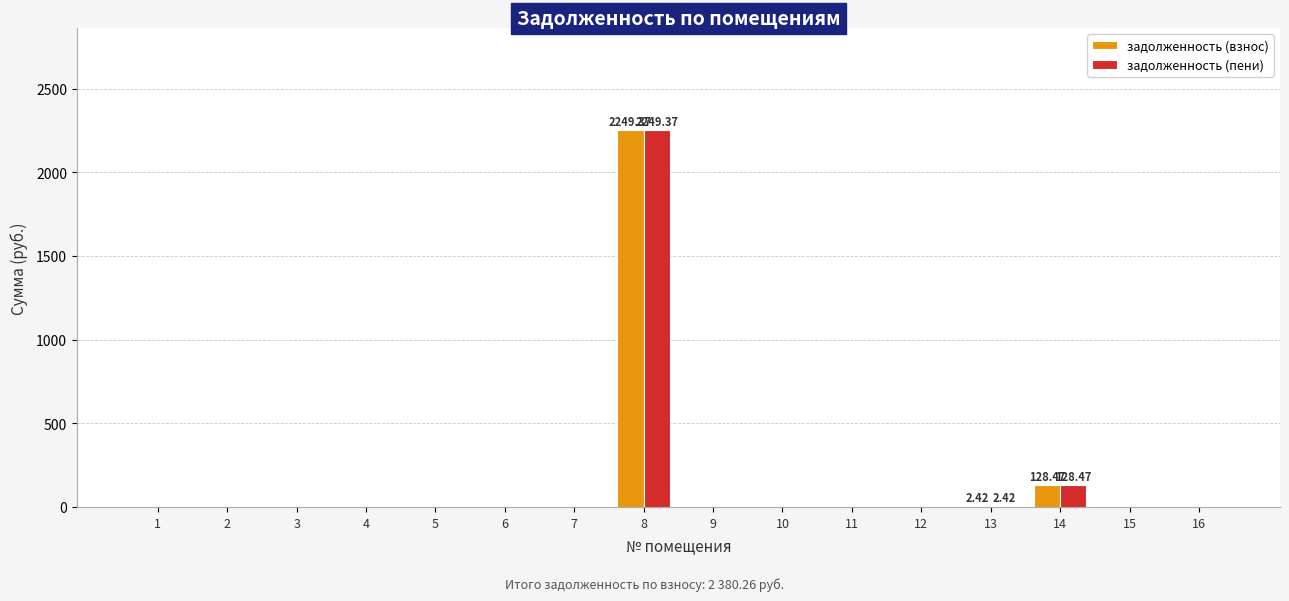

How many data points does each series have?

16